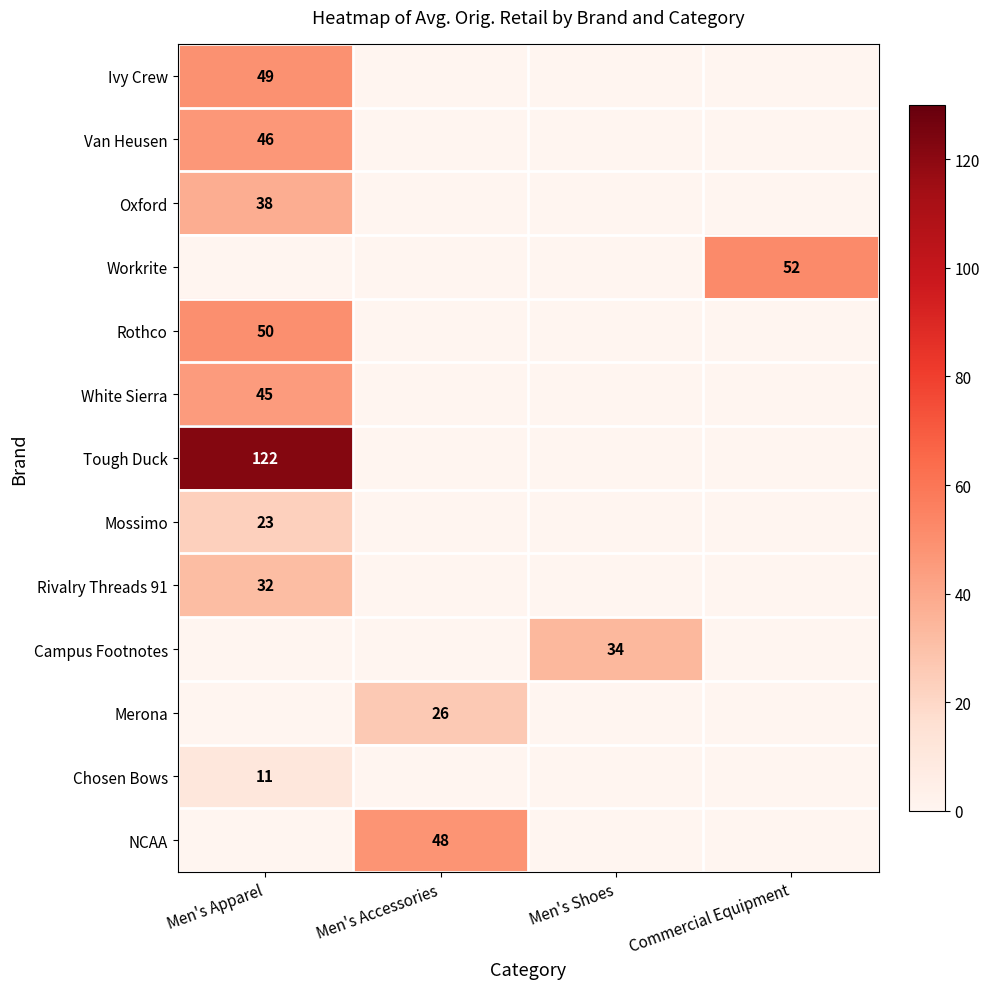

What is the difference between the highest and lowest values at Commercial Equipment?

52.3